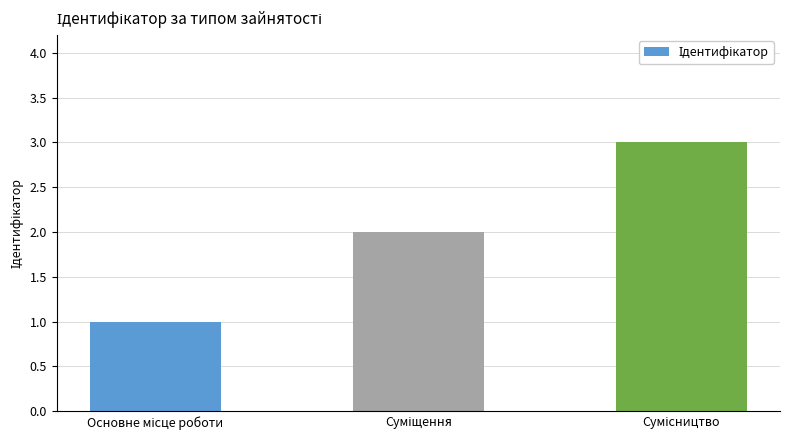

Count the number of categories in the chart.

3